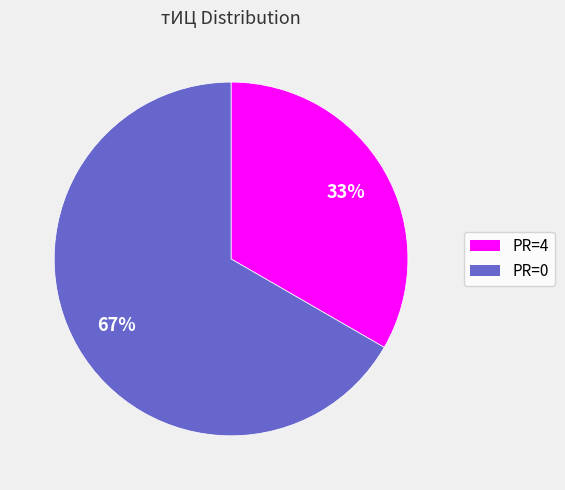

What percentage is the PR=0 slice, to the nearest percent?

67%